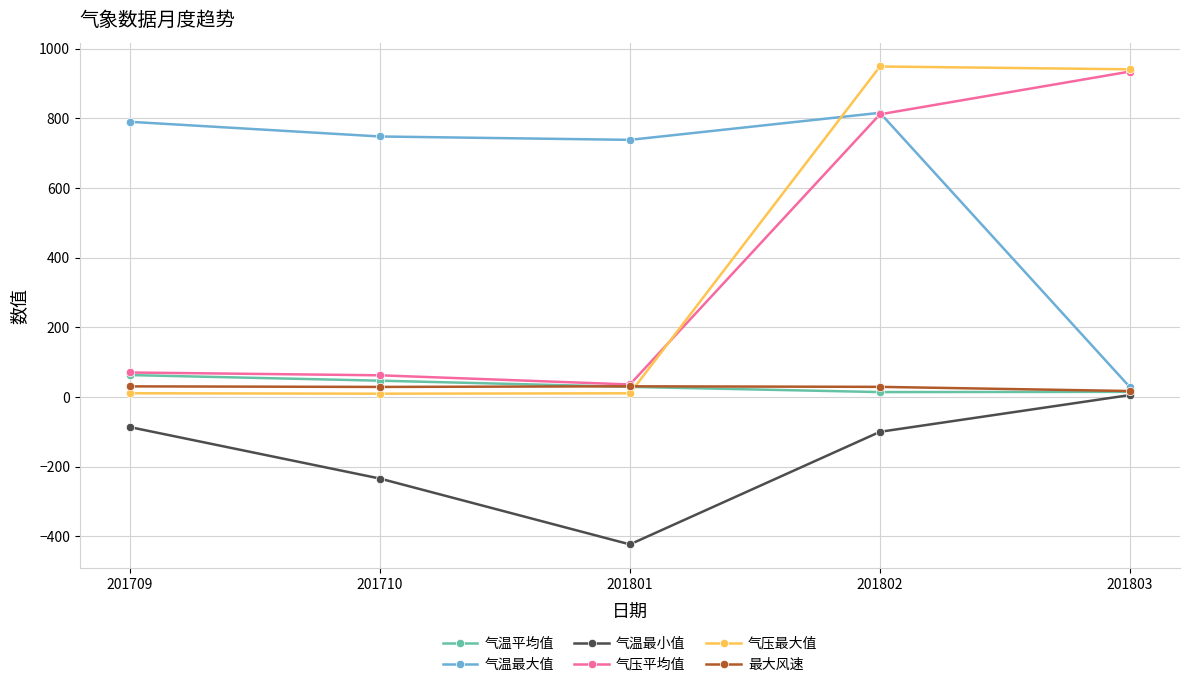

Between 201709 and 201801, which series saw the biggest shift?

气温最小值